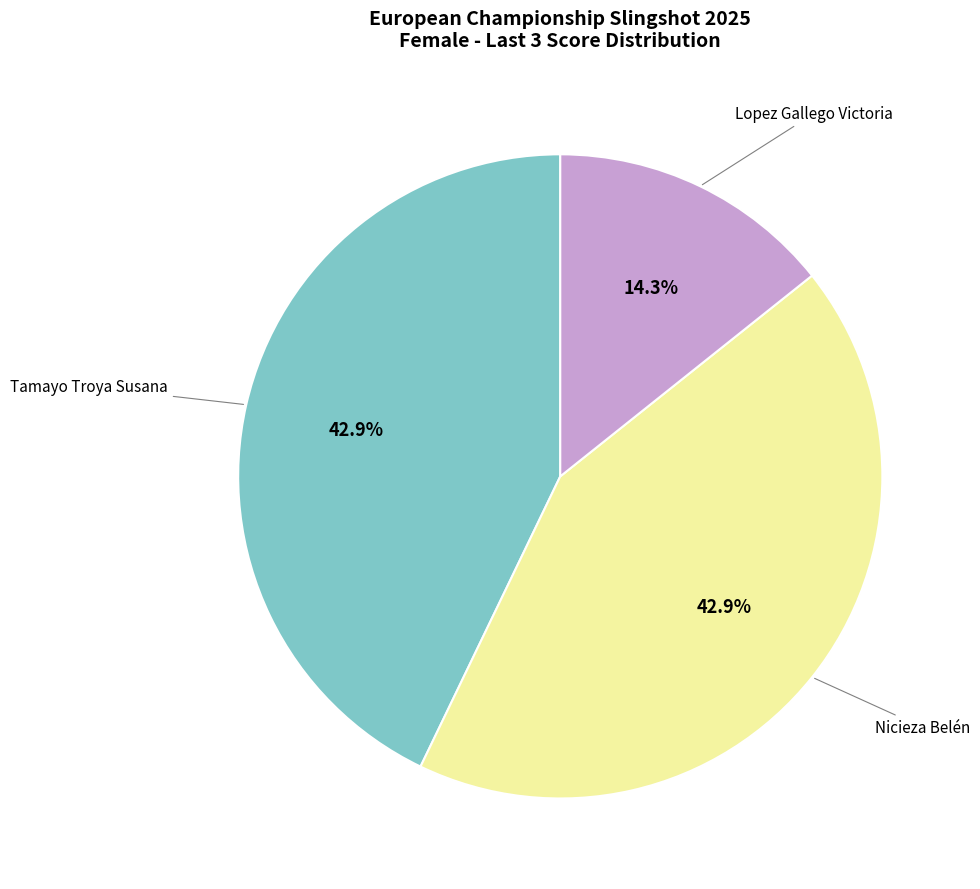

Is there any slice that represents more than half of the pie?

No